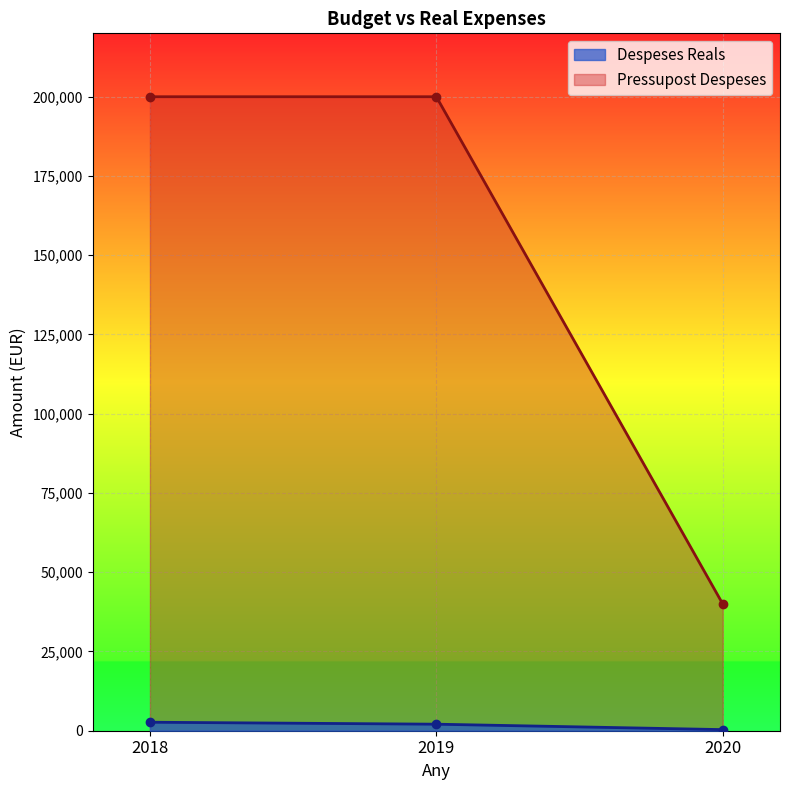

Does the chart display data point markers on the line(s)?

Yes